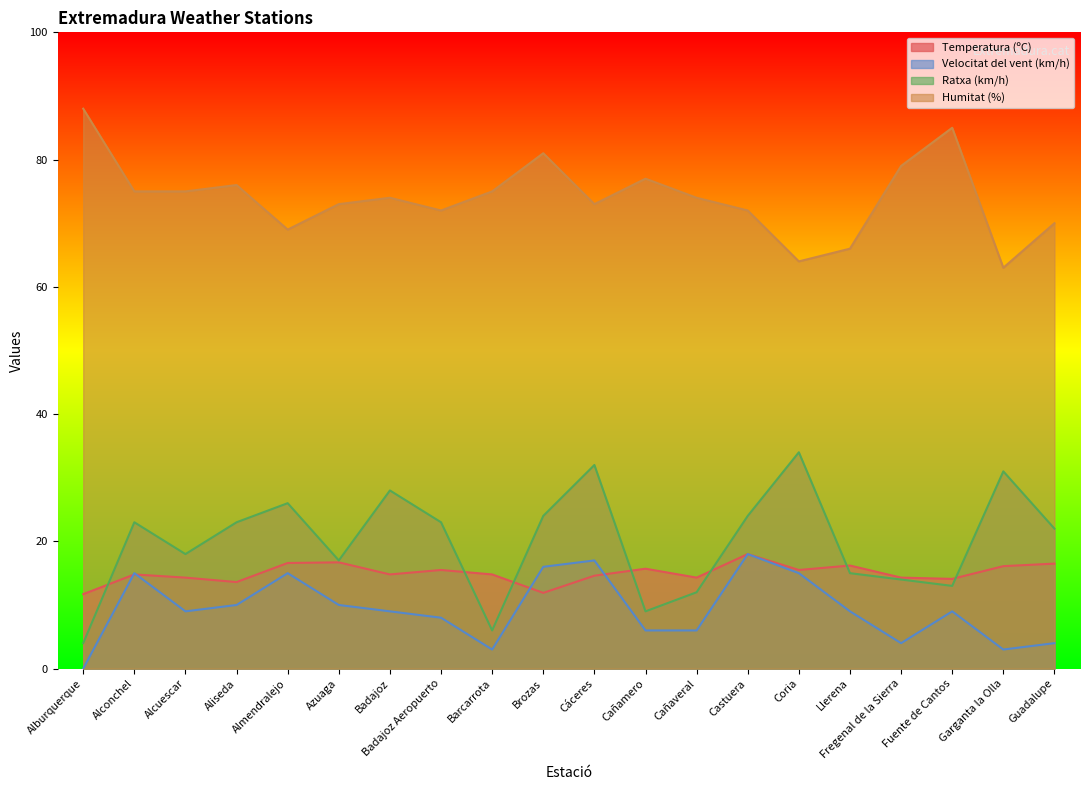

Which label corresponds to the smallest value in the chart?

Alburquerque